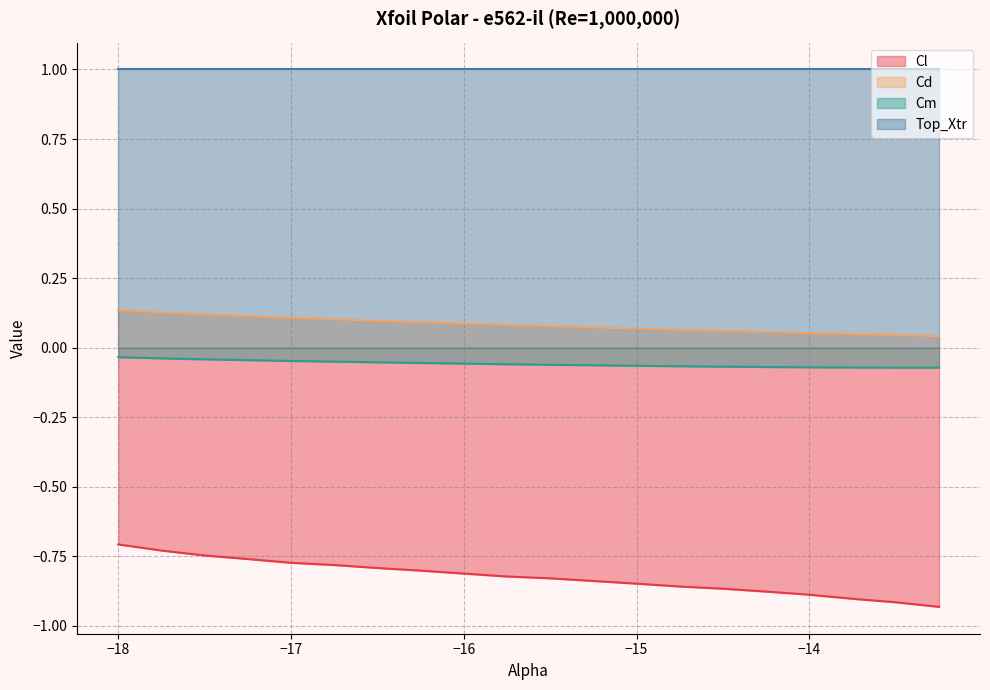

True or false: Cd has more than 1 interior local peaks.

False